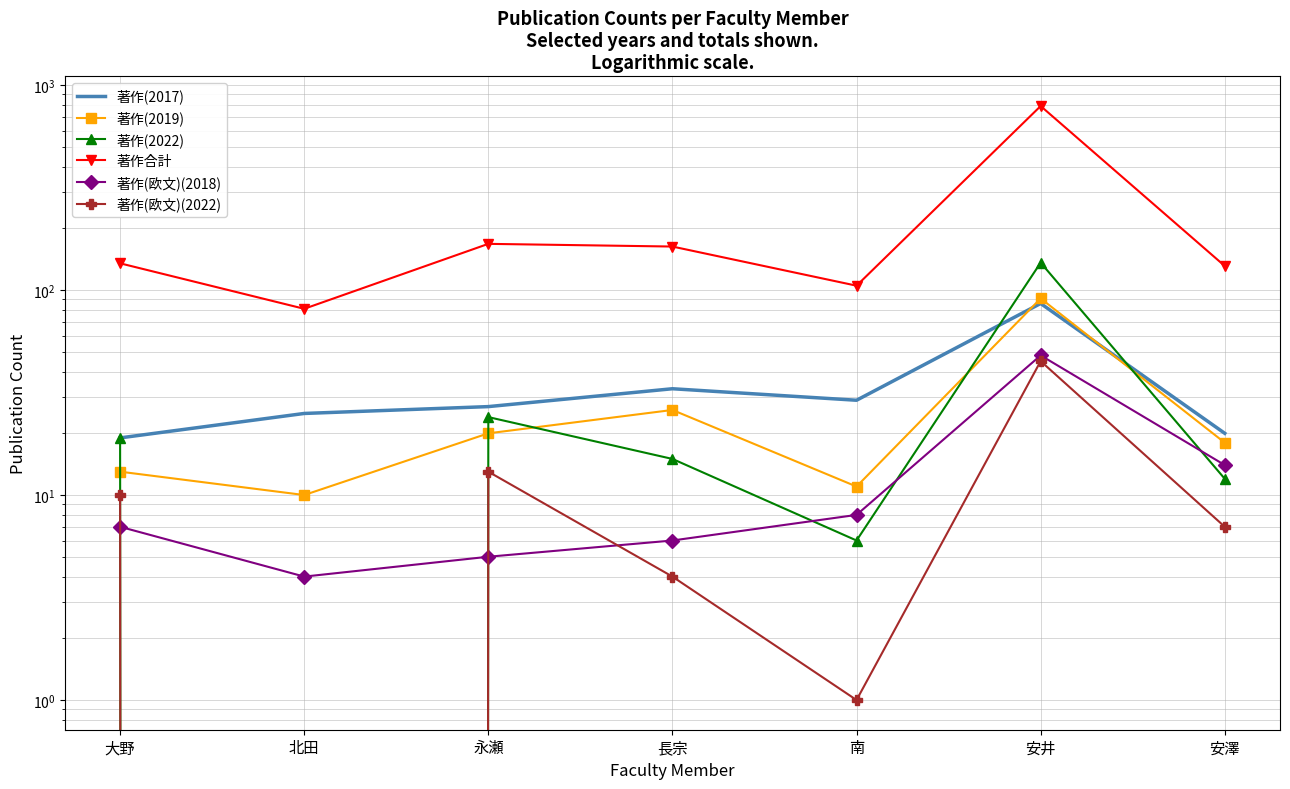

Which has a higher value, 大野 or 安井?

安井